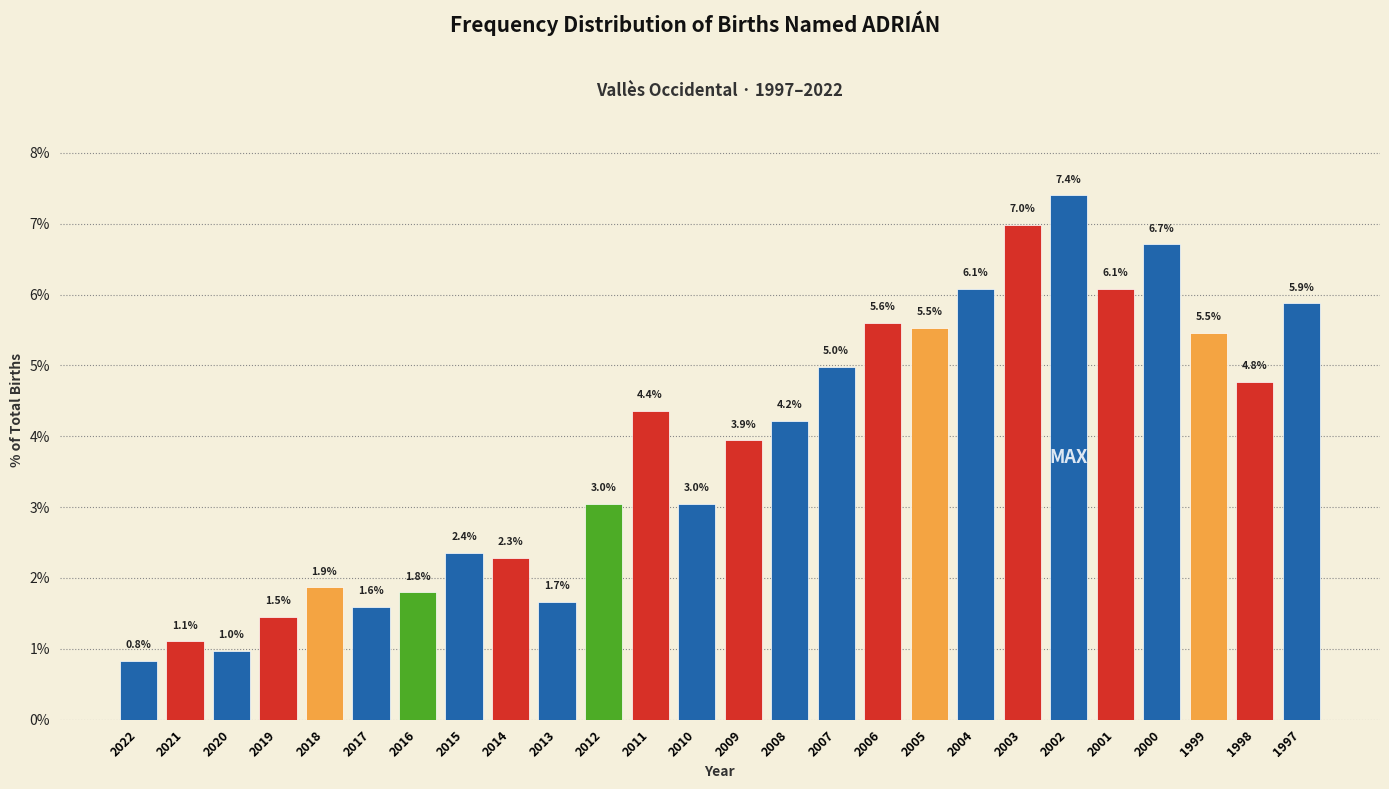

Reading left to right, transcribe all the data shown in this chart.

0.8	1.1	1.0	1.5	1.9	1.6	1.8	2.4	2.3	1.7	3.0	4.4	3.0	3.9	4.2	5.0	5.6	5.5	6.1	7.0	7.4	6.1	6.7	5.5	4.8	5.9